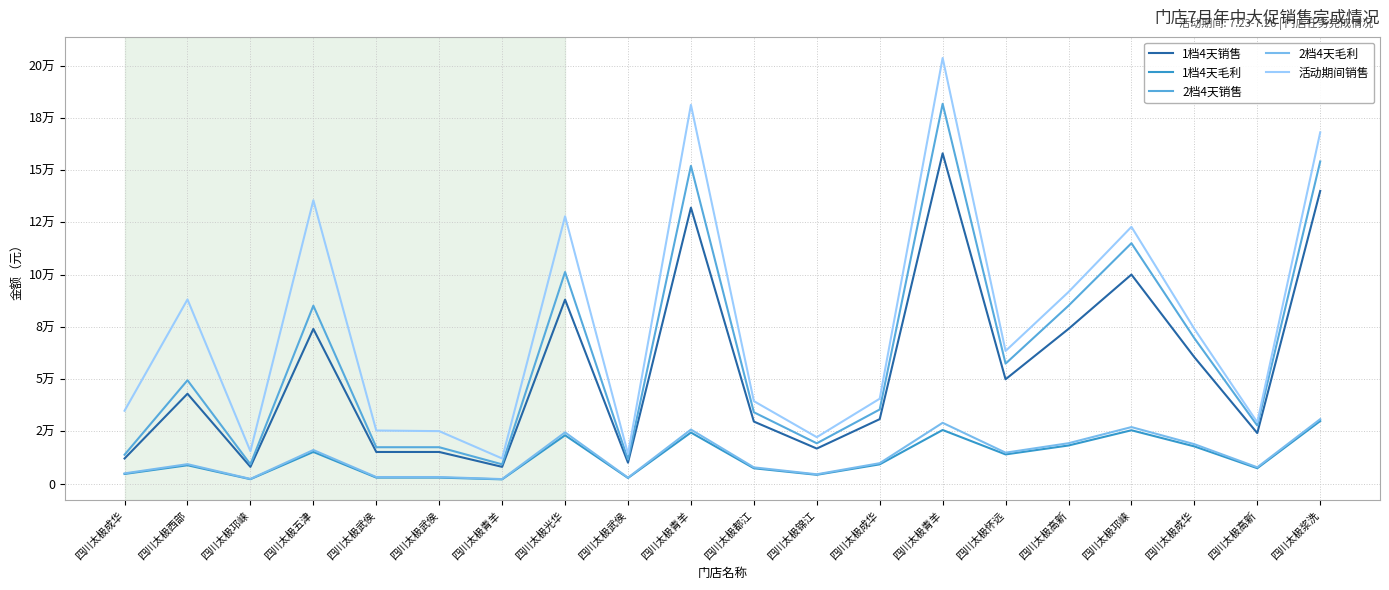

What are all the series names shown in the legend?

1档4天销售, 1档4天毛利, 2档4天销售, 2档4天毛利, 活动期间销售